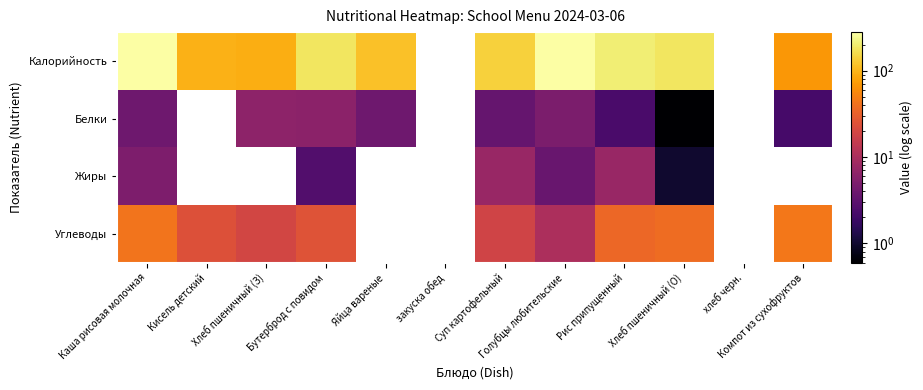

What is the maximum value for Белки?

6.3